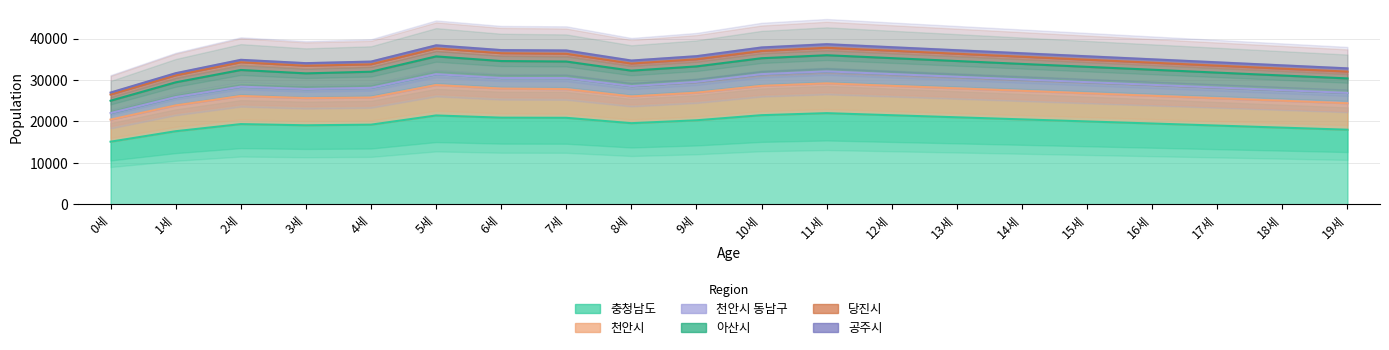

Reading left to right, extract all data points from this chart.

충청남도: 0세=15104	1세=17635	2세=19355	3세=19070	4세=19217	5세=21443	6세=20913	7세=20876	8세=19578	9세=20276	10세=21512	11세=22000	12세=21500	13세=21000	14세=20500	15세=20000	16세=19500	17세=19000	18세=18500	19세=18000
천안시: 0세=5342	1세=6242	2세=6800	3세=6565	4세=6550	5세=7352	6세=7023	7세=6933	8세=6463	9세=6675	10세=7088	11세=7200	12세=7100	13세=7000	14세=6900	15세=6800	16세=6700	17세=6600	18세=6500	19세=6400
천안시 동남구: 0세=1578	1세=2009	2세=2254	3세=2195	4세=2353	5세=2633	6세=2563	7세=2670	8세=2494	9세=2607	10세=2835	11세=2900	12세=2850	13세=2800	14세=2750	15세=2700	16세=2650	17세=2600	18세=2550	19세=2500
아산시: 0세=2979	1세=3563	2세=4027	3세=3786	4세=3899	5세=4289	6세=4097	7세=4000	8세=3738	9세=3741	10세=3841	11세=3900	12세=3850	13세=3800	14세=3750	15세=3700	16세=3650	17세=3600	18세=3550	19세=3500
당진시: 0세=1499	1세=1675	2세=1858	3세=1839	4세=1775	5세=1919	6세=1889	7세=1873	8세=1715	9세=1727	10세=1752	11세=1800	12세=1780	13세=1760	14세=1740	15세=1720	16세=1700	17세=1680	18세=1660	19세=1640
공주시: 0세=481	1세=539	2세=597	3세=631	4세=668	5세=756	6세=752	7세=790	8세=723	9세=741	10세=843	11세=860	12세=850	13세=840	14세=830	15세=820	16세=810	17세=800	18세=790	19세=780